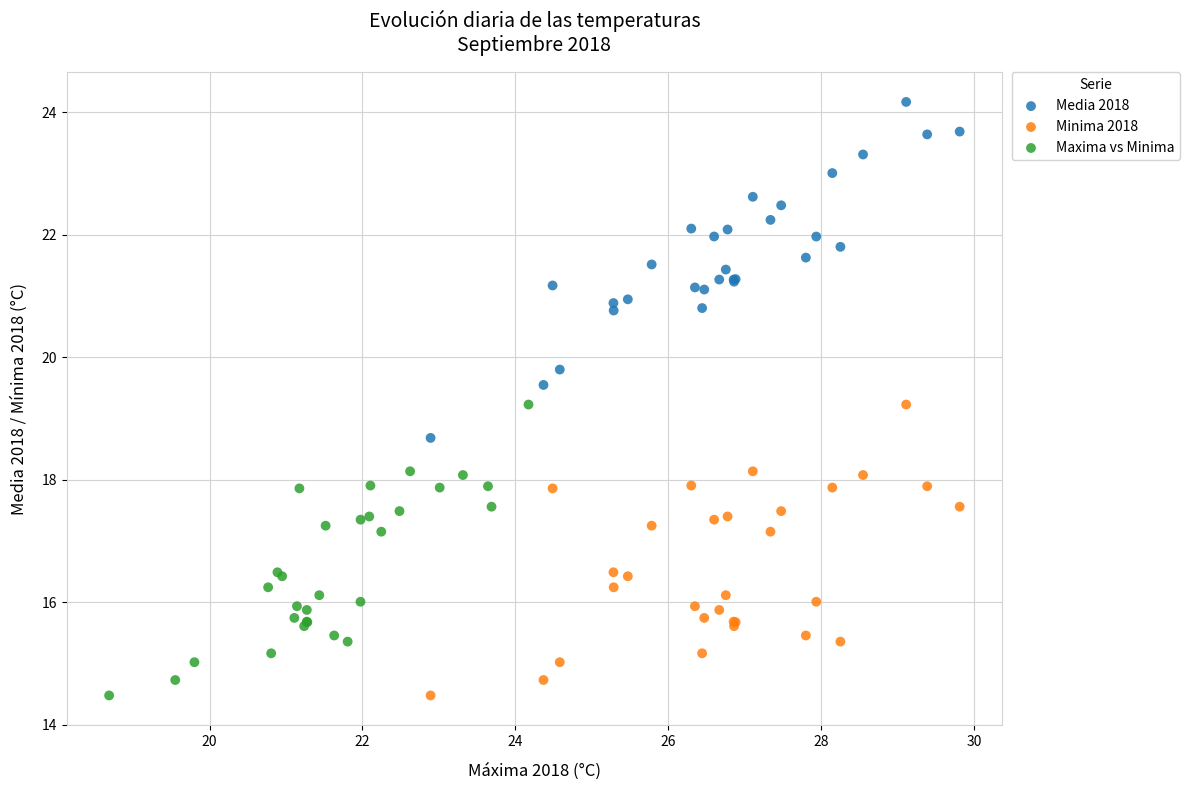

Which series contains the highest Y value?

Media 2018